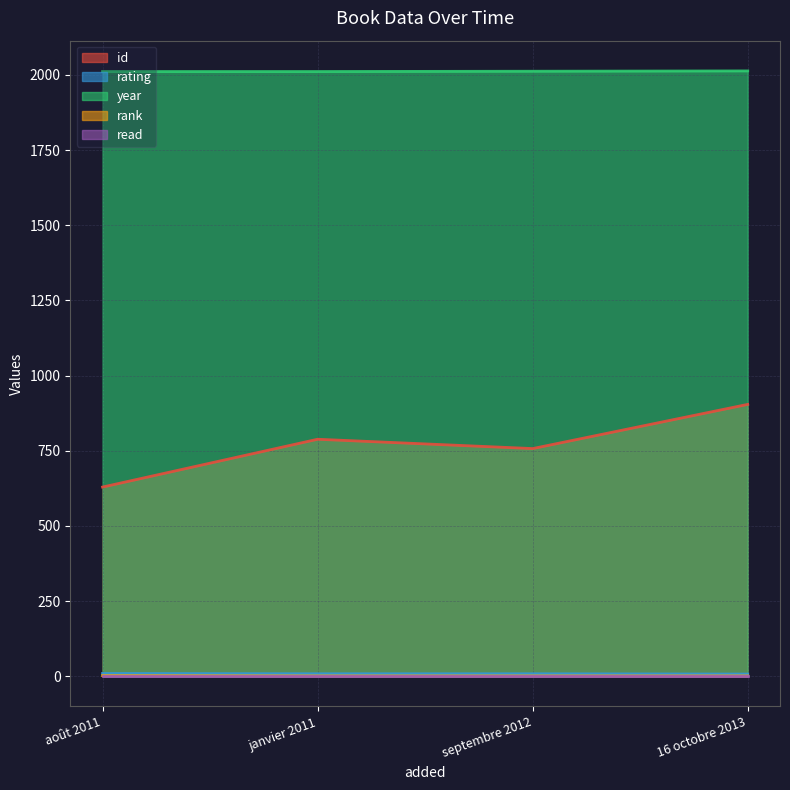

True or false: year has a value of 2013 at 16 octobre 2013.

True